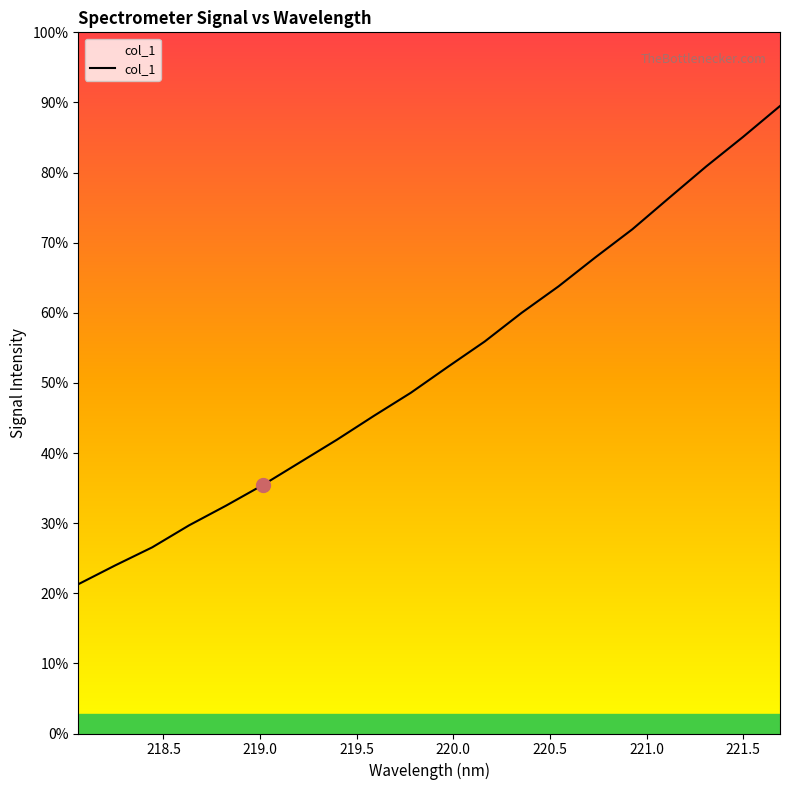

Does the chart display data point markers on the line(s)?

No